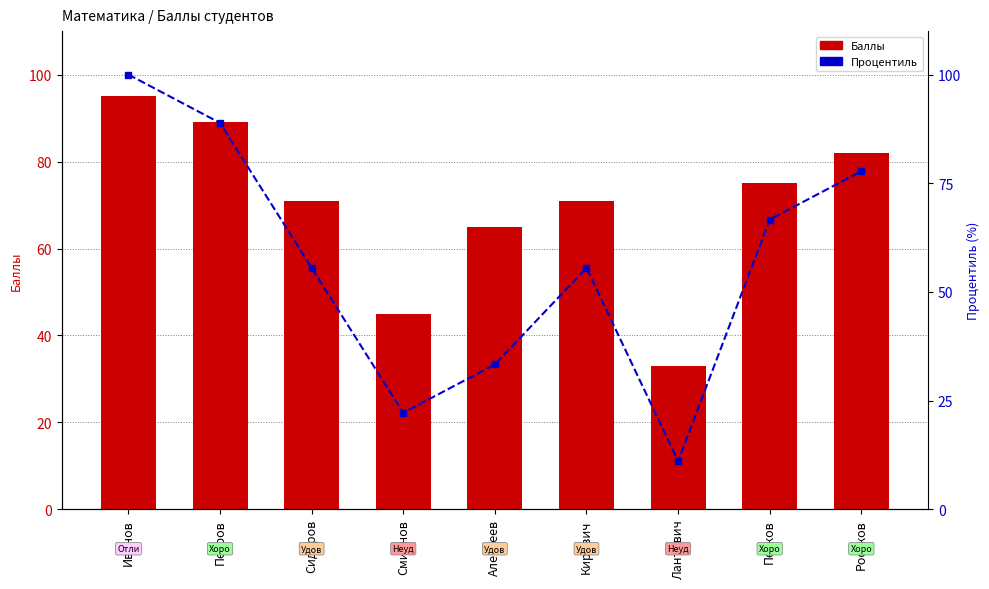

How many distinct data groups are displayed?

2